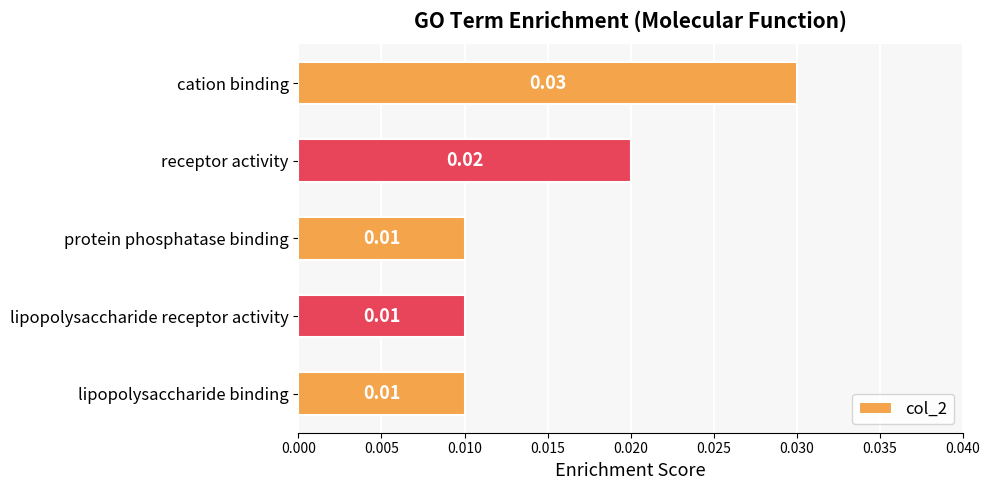

Between cation binding and lipopolysaccharide binding, which is larger?

cation binding